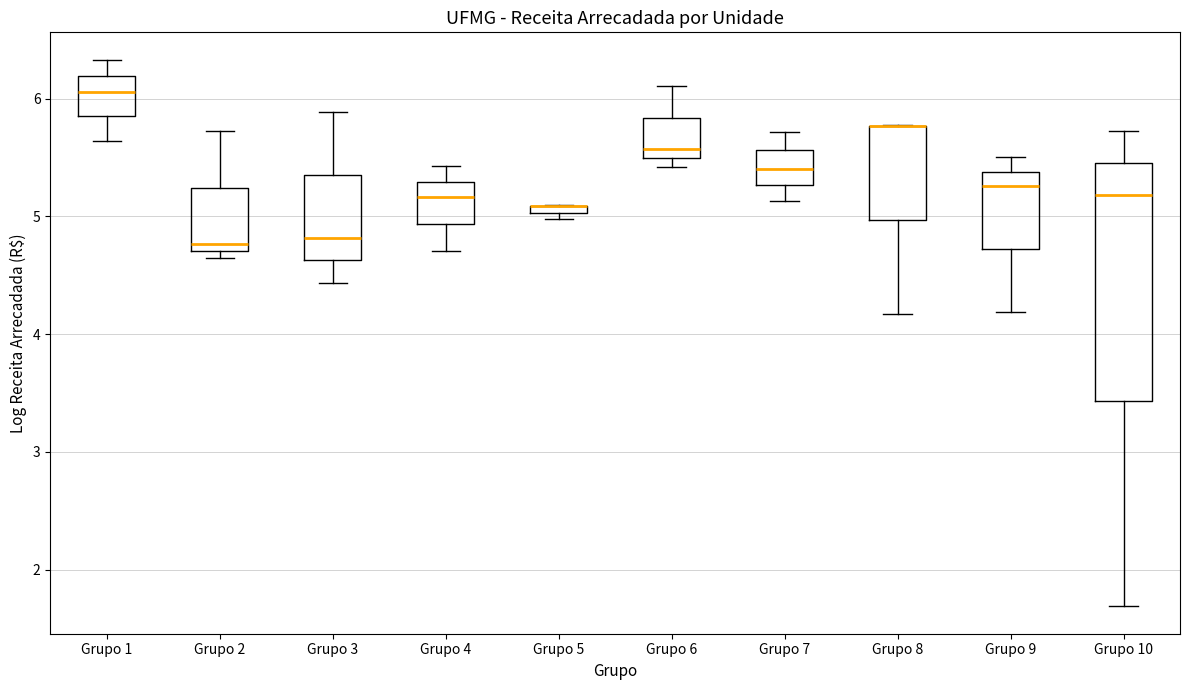

Which box is the tallest, from its lower edge to its upper edge?

Grupo 10